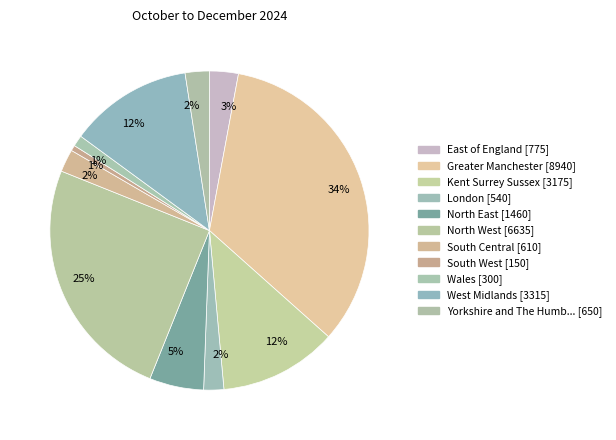

How many slices are in this pie chart?

11